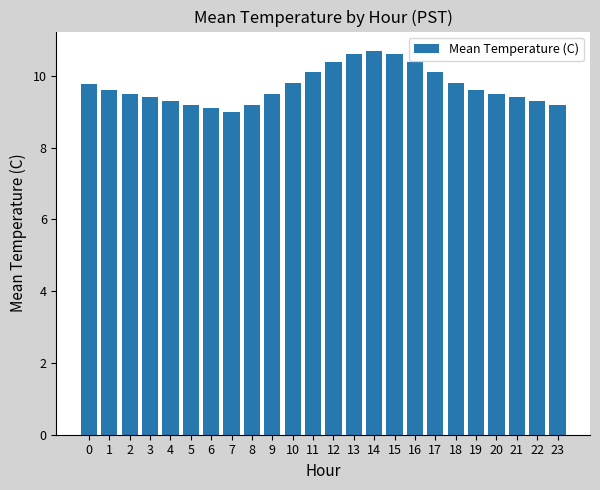

What value does the data have at 23?

9.2